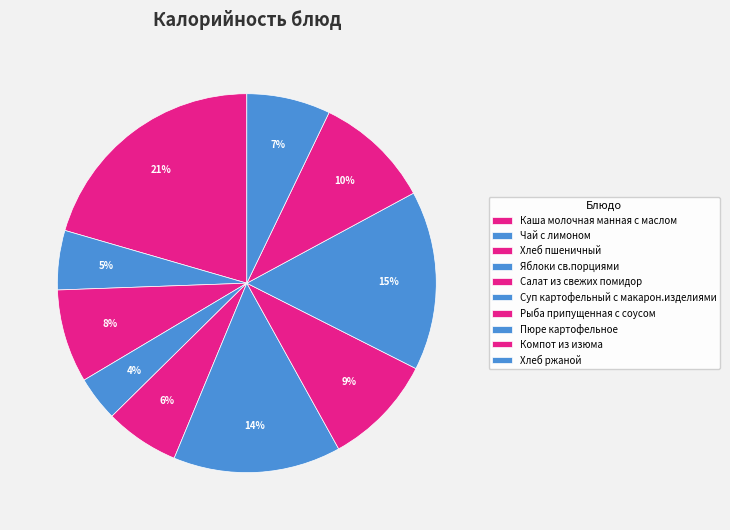

The Хлеб пшеничный slice represents 16% of the pie. True or false?

False